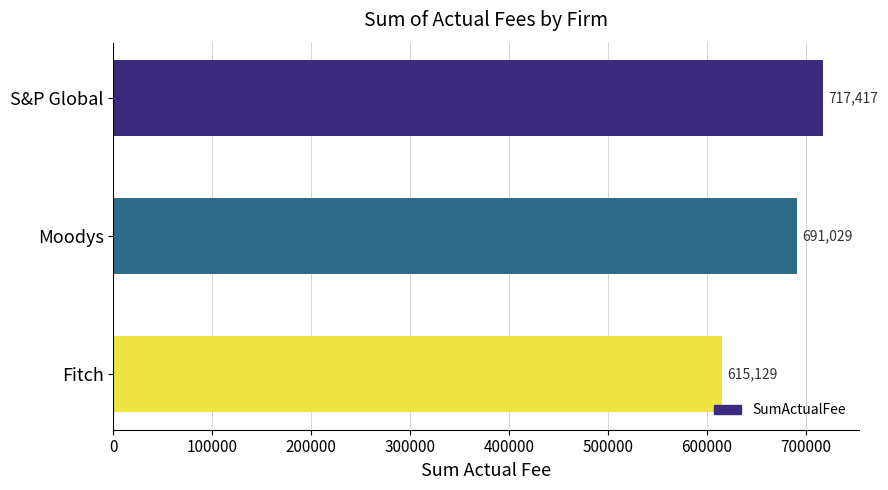

How many data points are less than 691028?

1